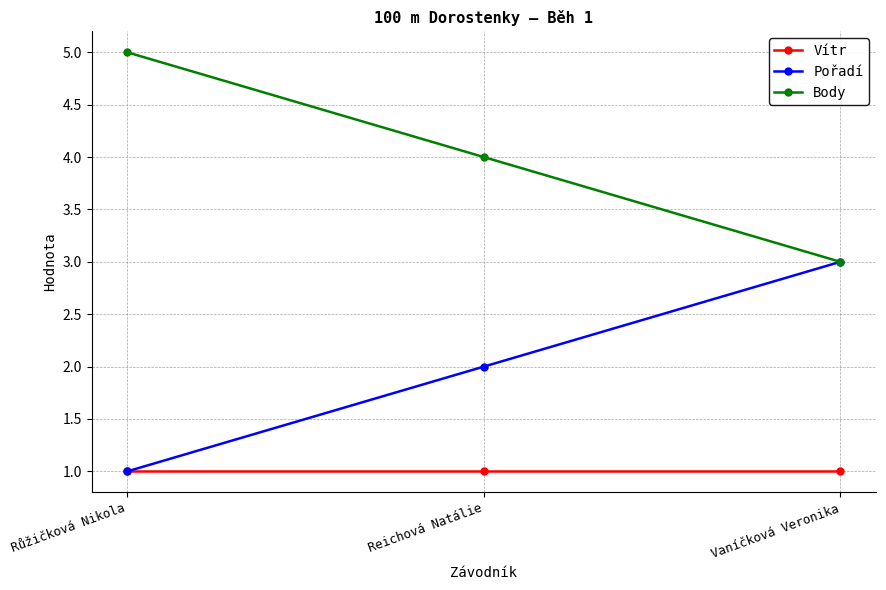

Is the value of Pořadí at Reichová Natálie greater than the value of Body at Vaníčková Veronika?

No